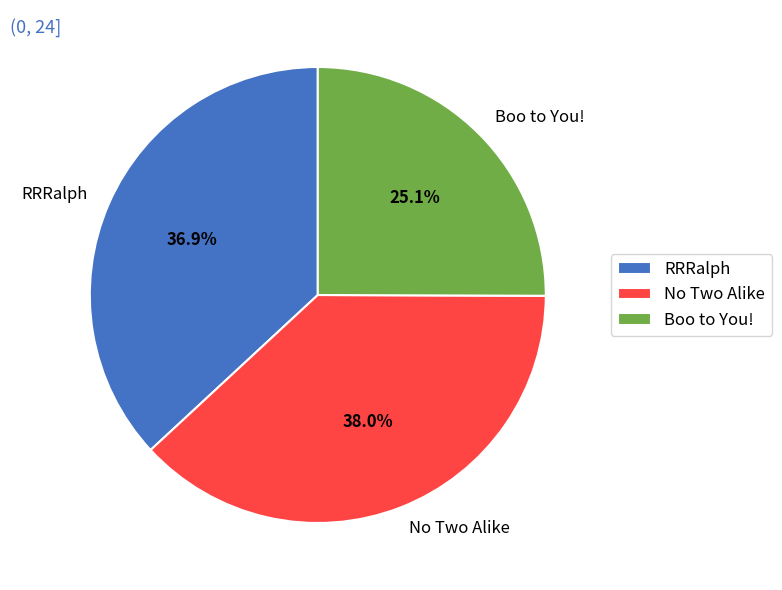

Combined, do No Two Alike and RRRalph account for over 50%?

Yes